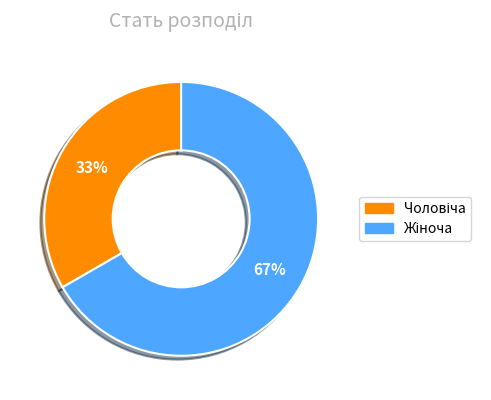

To the nearest percent, what is the average slice percentage?

50%